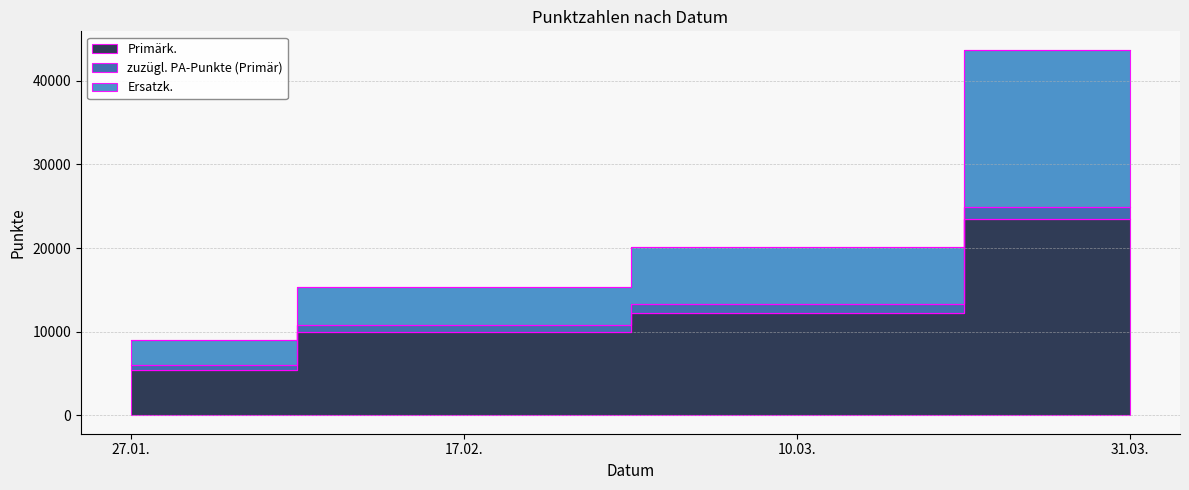

Count the Ersatzk. values in the range 15324 to 43732.

3